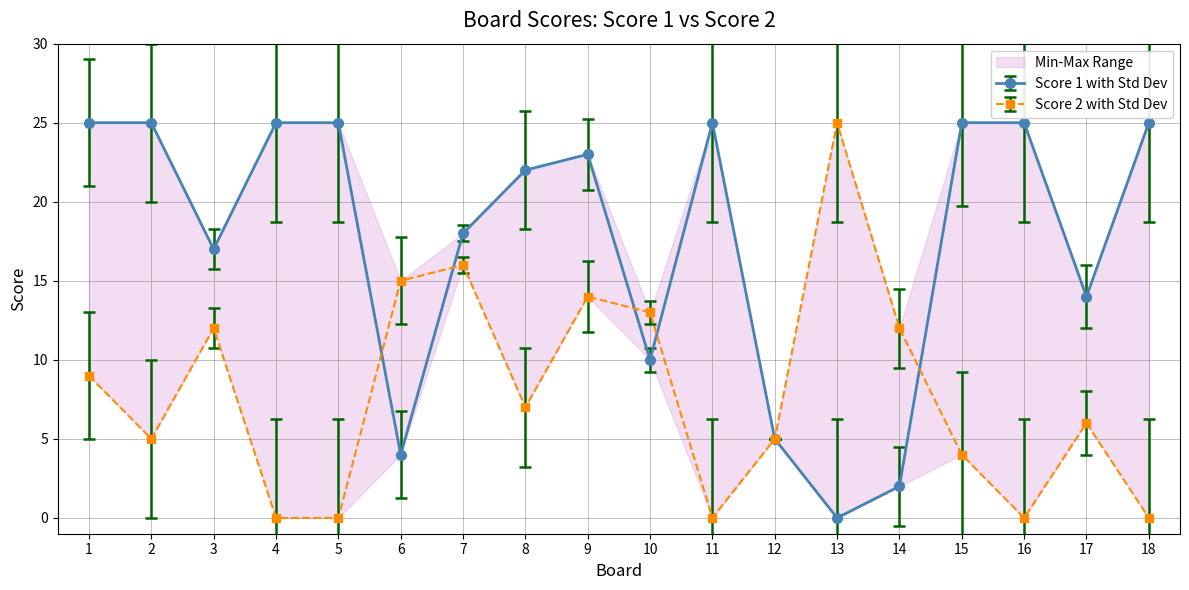

What is the approximate value of Score 1 at 8, to the nearest 10?

20